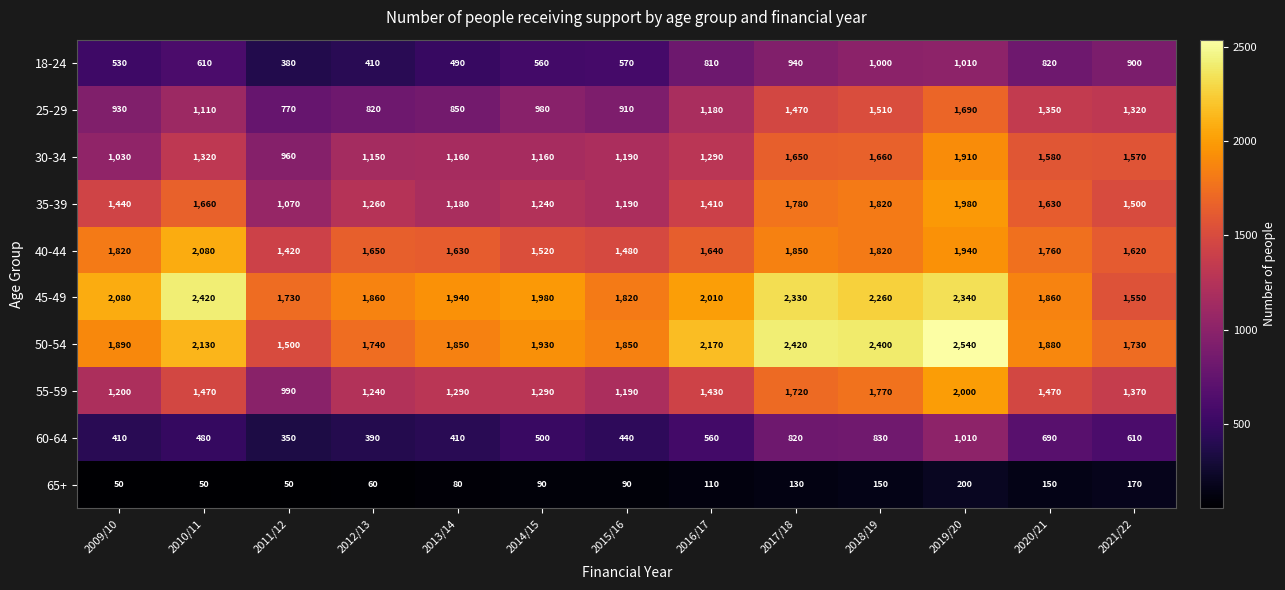

Which series has the largest range (max minus min)?

50-54